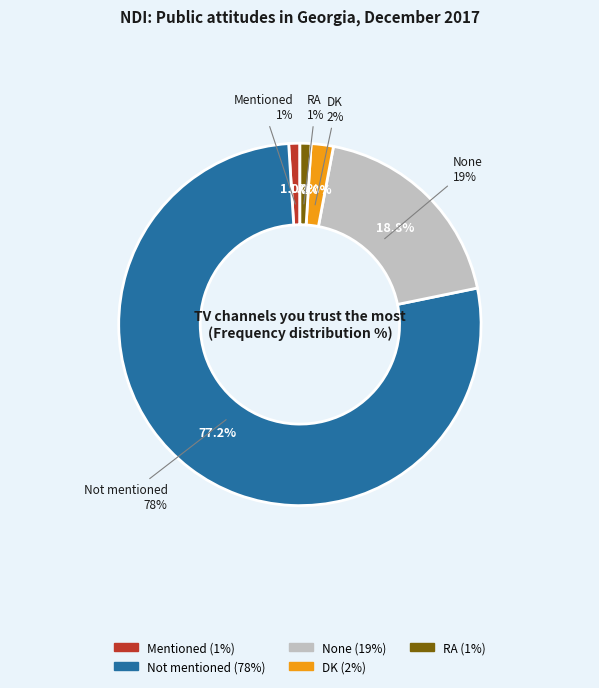

To the nearest percent, what percentage of the pie is DK?

2%